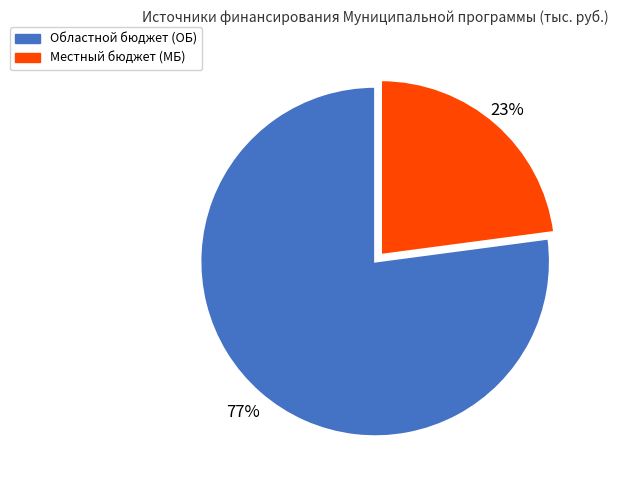

Is there any slice that represents more than half of the pie?

Yes